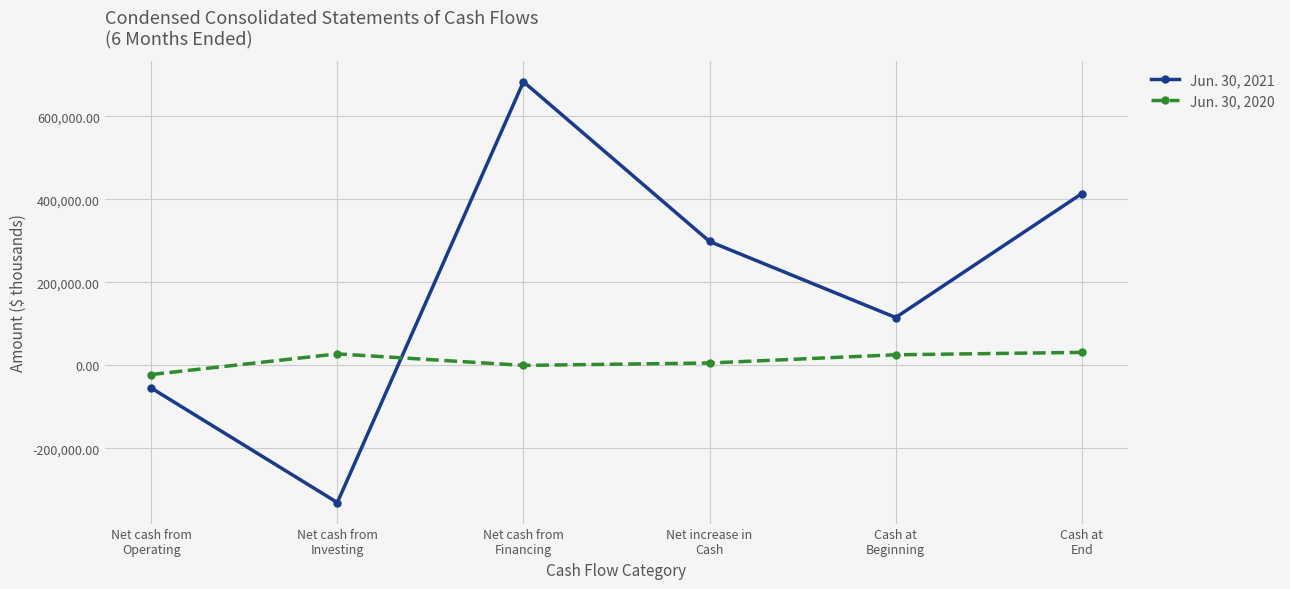

What is the total value across all series at Cash at
End?

445452